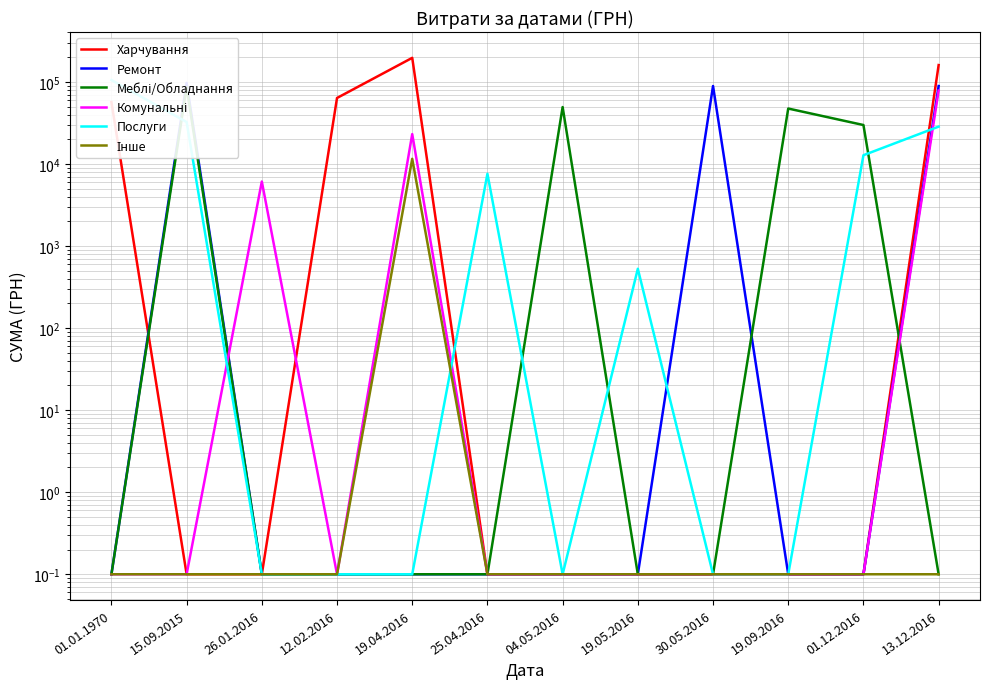

How many series are shown in this chart?

6